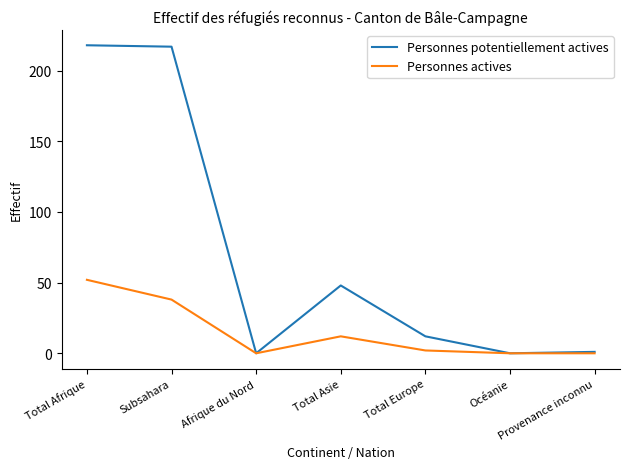

What is the total value across all series at Total Europe?

14